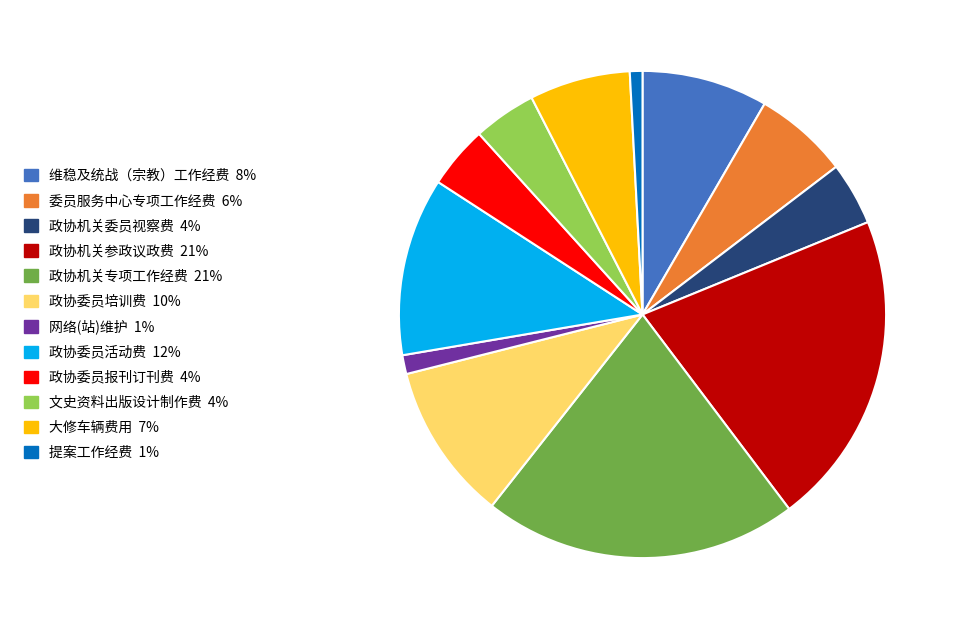

Which has a higher value, 政协机关专项工作经费 or 政协委员培训费?

政协机关专项工作经费